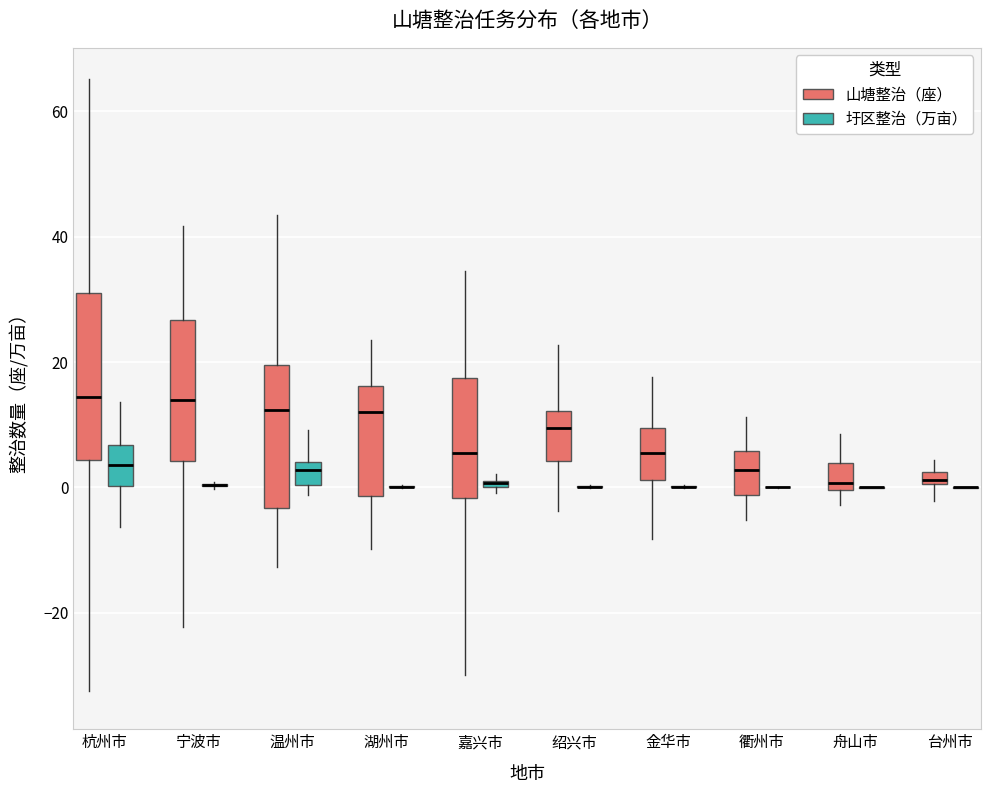

Where does the upper whisker of the box for 金华市 (山塘整治（座）) end on the y-axis? The values are not printed on the chart, so give them approximately, as read against the axis.

18